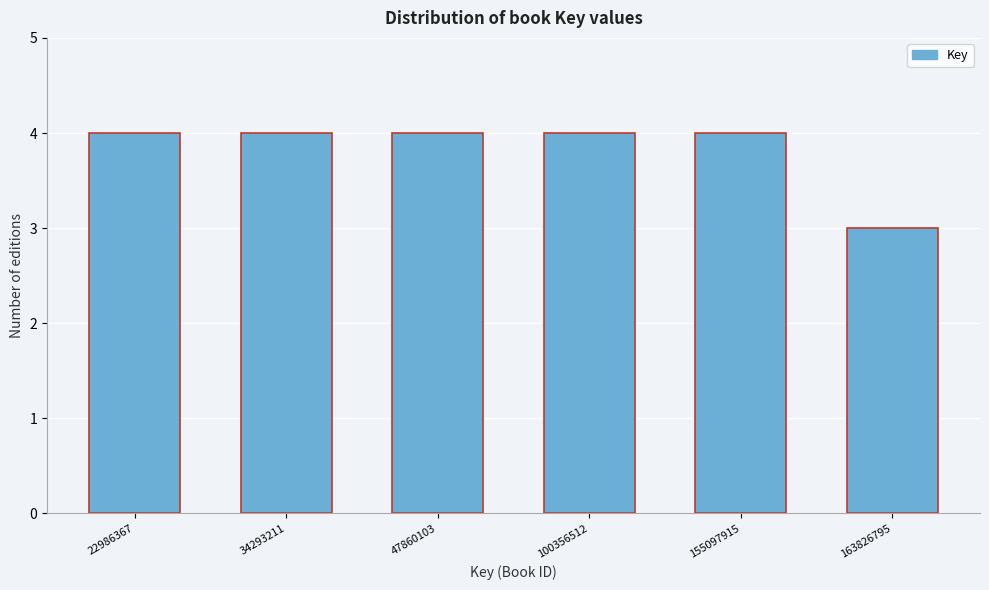

Reading left to right, transcribe all the data shown in this chart.

22986367=4	34293211=4	47860103=4	100356512=4	155097915=4	163826795=3